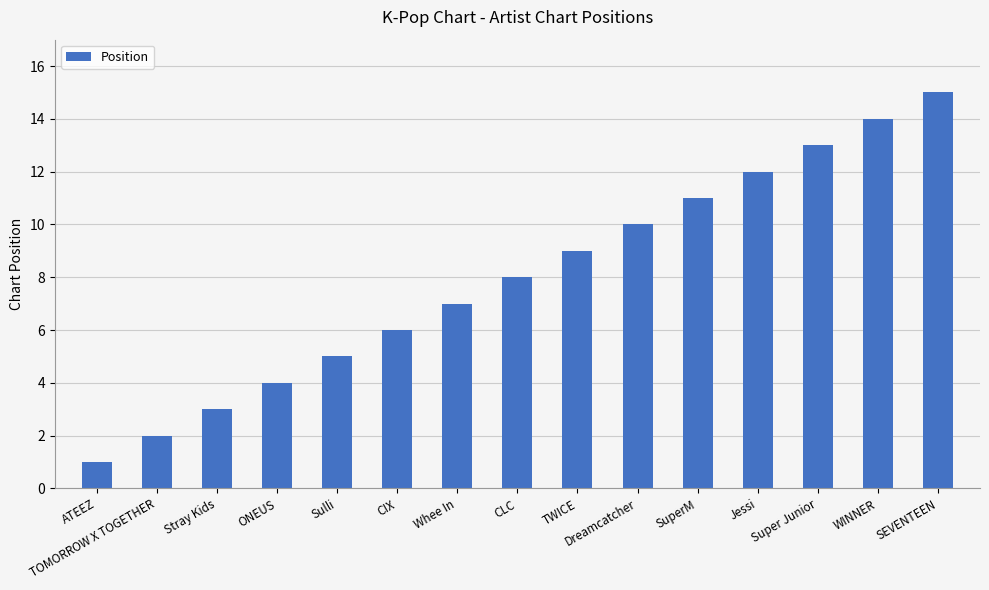

How many distinct data groups are displayed?

1